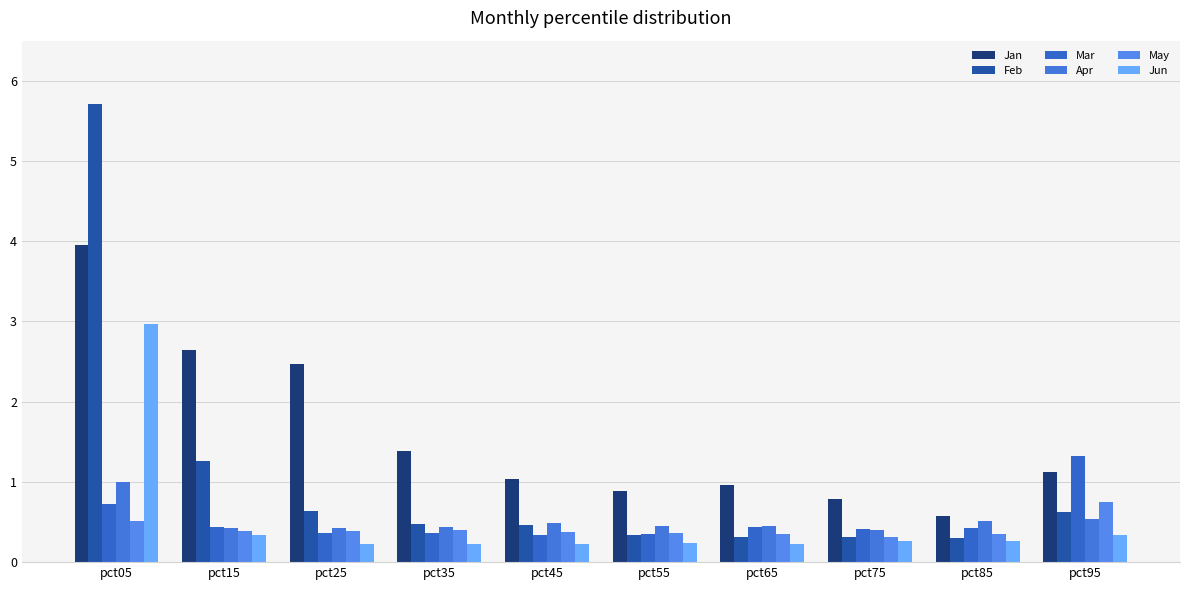

What is the sum of the Mar values at pct65 and pct95?

1.8